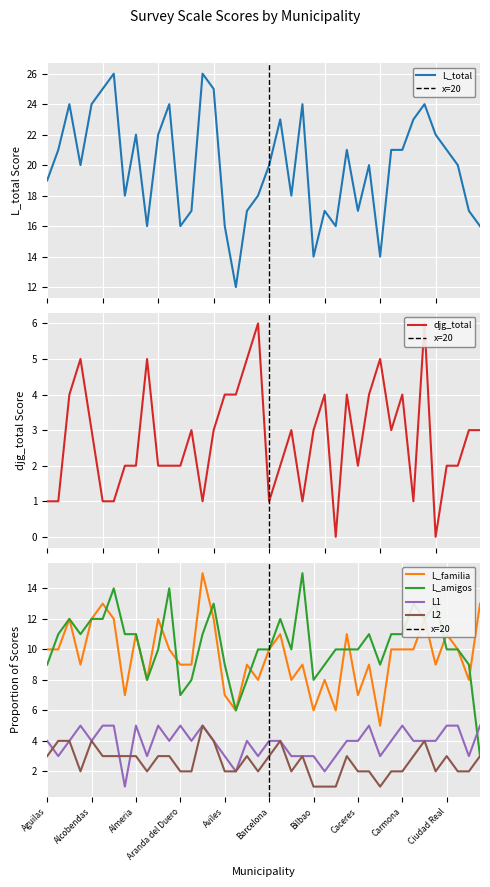

What is the sum of the L2 values at Barcelona and Cordoba?

5